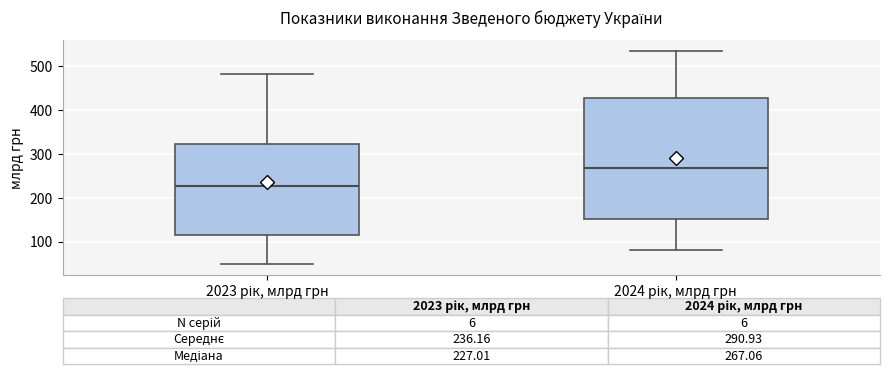

Which box has the highest median line?

2024 рік, млрд грн